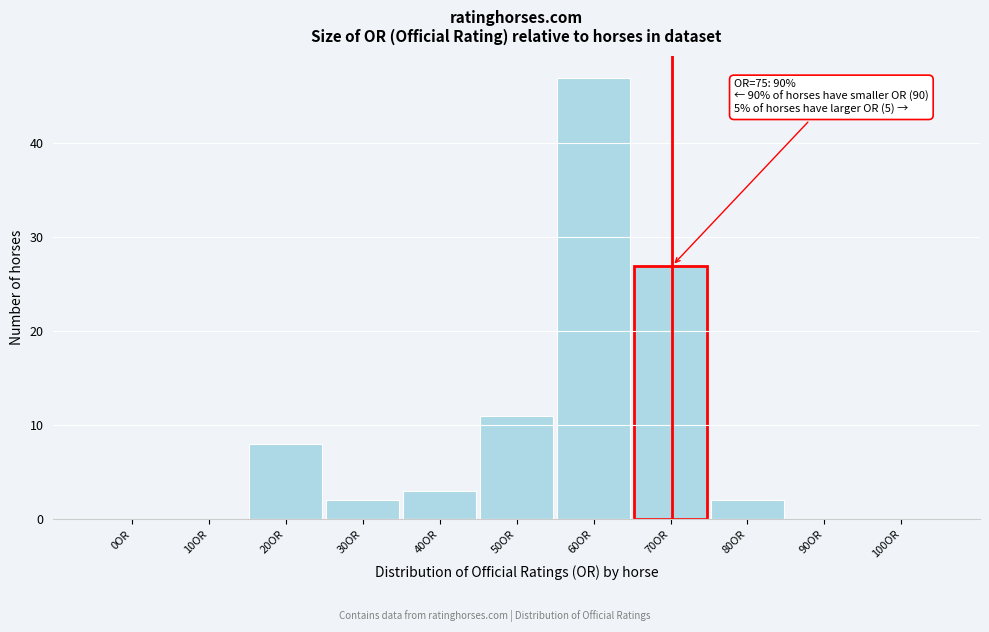

Reading left to right, extract all data points from this chart.

0OR=0	10OR=0	20OR=8	30OR=2	40OR=3	50OR=11	60OR=47	70OR=27	80OR=2	90OR=0	100OR=0